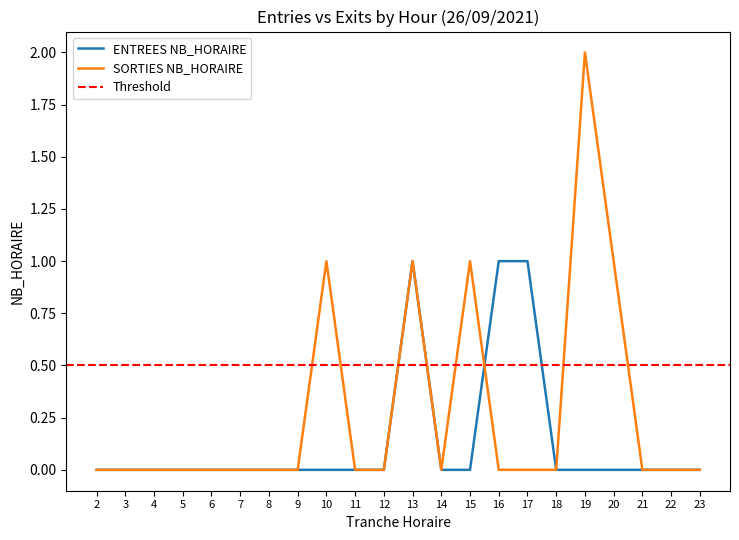

Rank the categories by SORTIES NB_HORAIRE value from lowest to highest.

2, 3, 4, 5, 6, 7, 8, 9, 11, 12, 14, 16, 17, 18, 21, 22, 23, 10, 13, 15, 20, 19